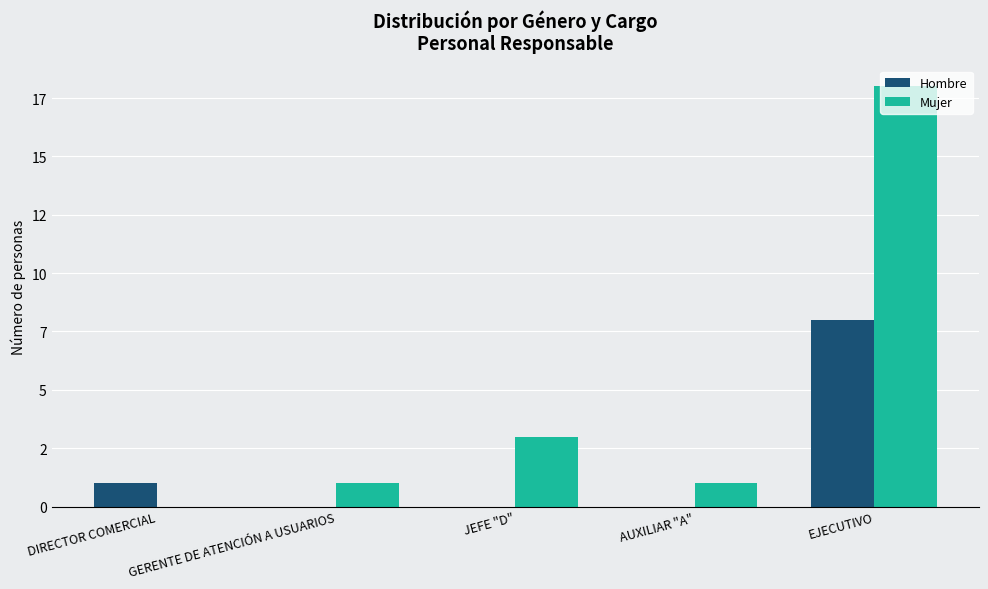

Between GERENTE DE ATENCIÓN A USUARIOS and AUXILIAR "A", which series saw the biggest shift?

Hombre